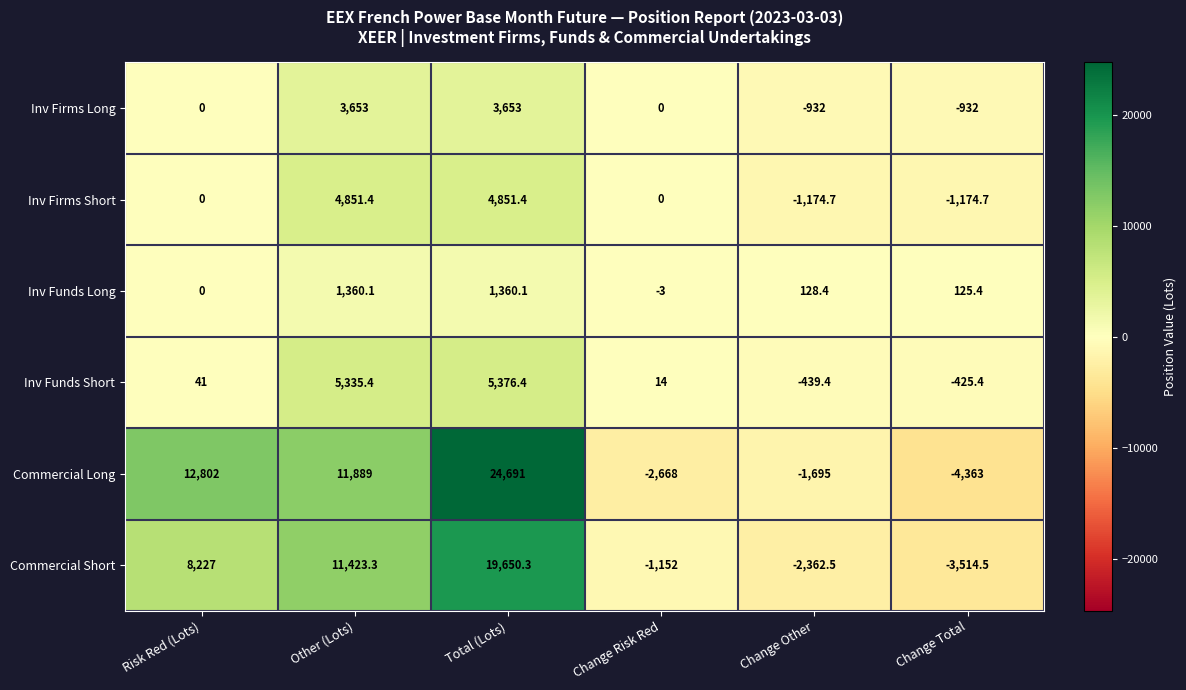

How many series are shown in this chart?

6